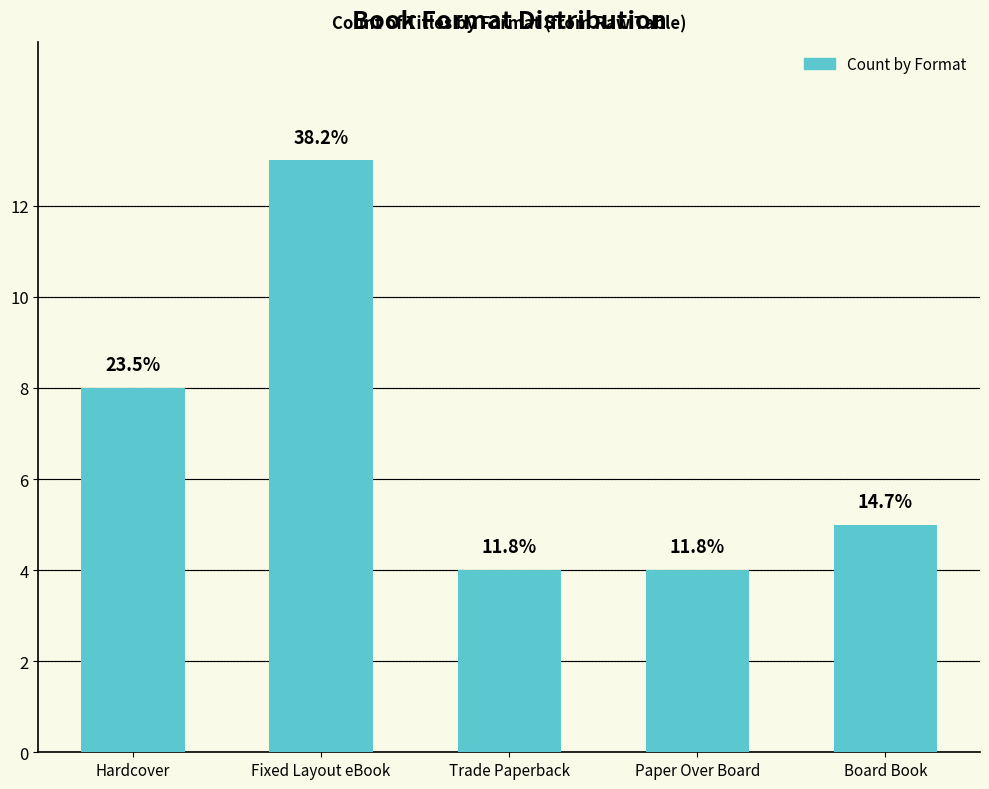

What is the difference between the second highest and second lowest values?

4